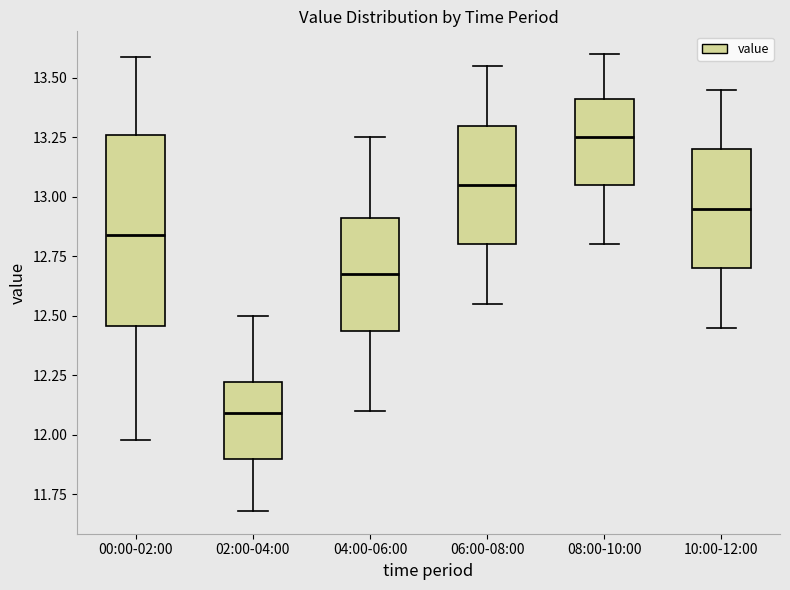

Where is the upper edge of the box for 10:00-12:00 on the y-axis? The values are not printed on the chart, so give them approximately, as read against the axis.

13.20